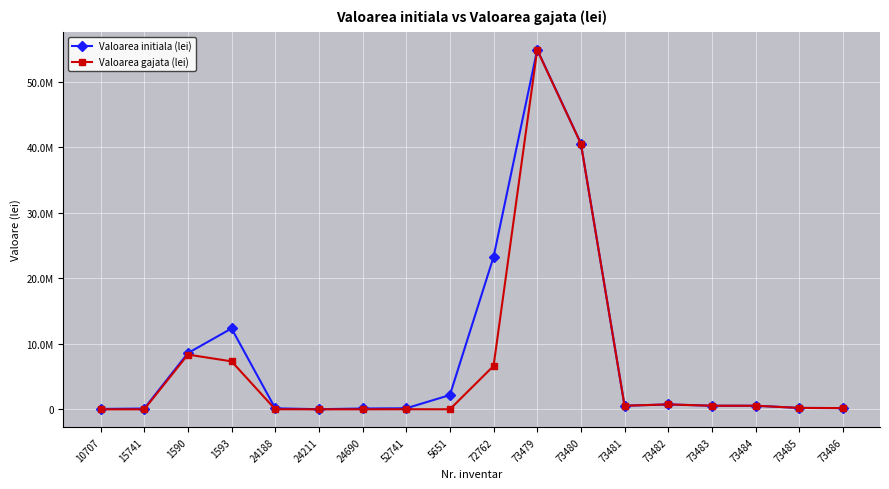

At which category does Valoarea gajata (lei) reach its first local peak?

1590